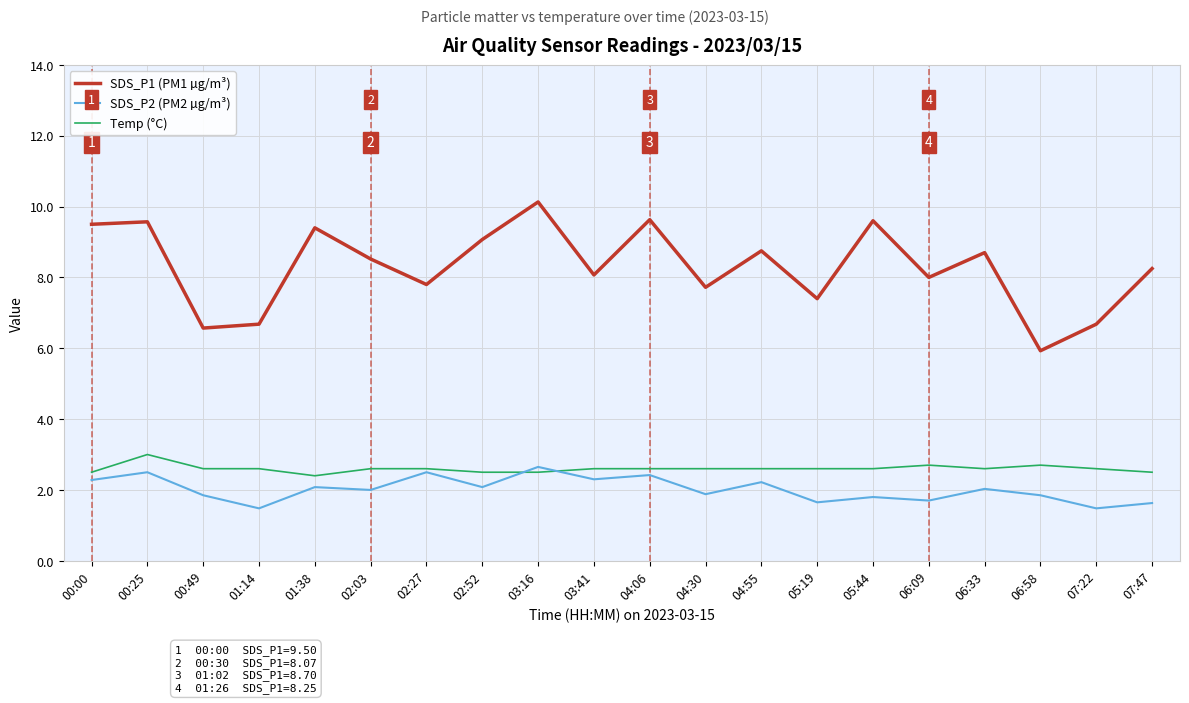

True or false: SDS_P1 (PM1 µg/m³) has a value of 4.5 at 01:14.

False